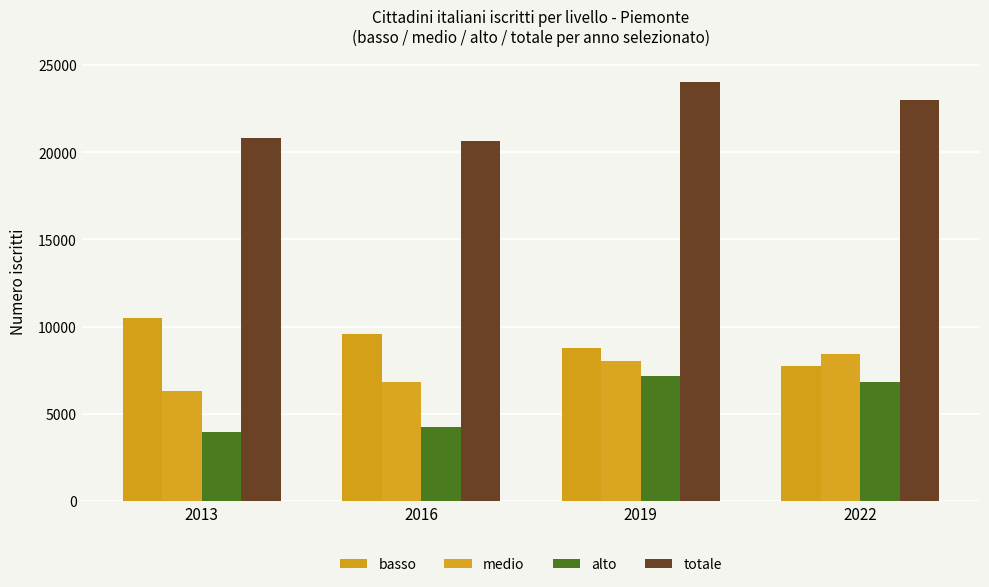

What is the difference between the highest and lowest values at 2022?

16162